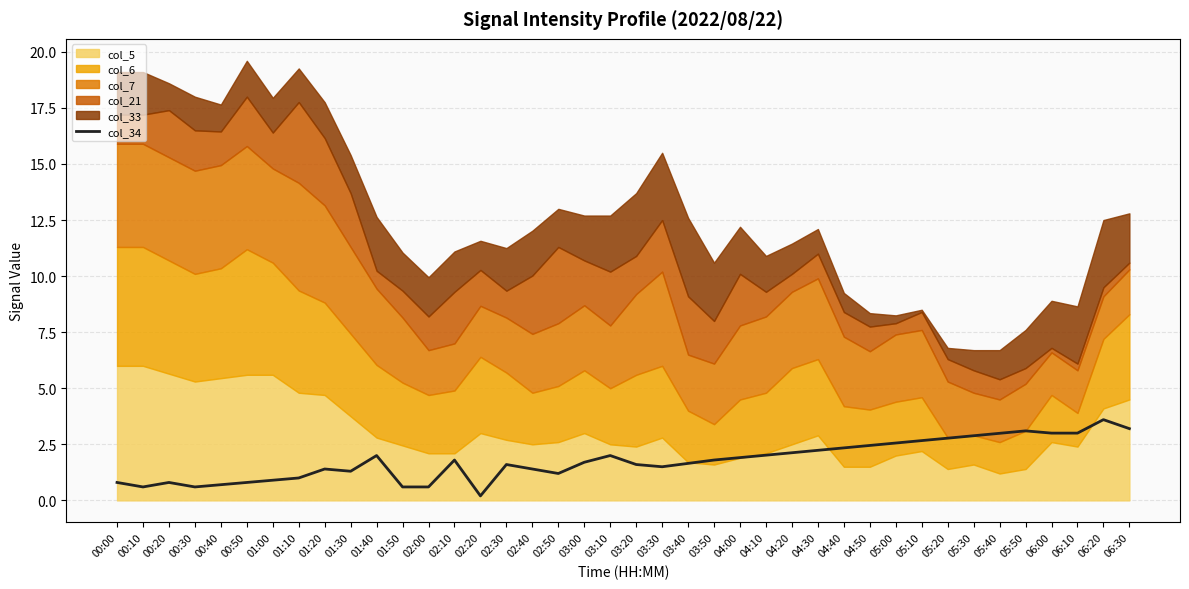

What is the label of the 36th point from the right?

00:40